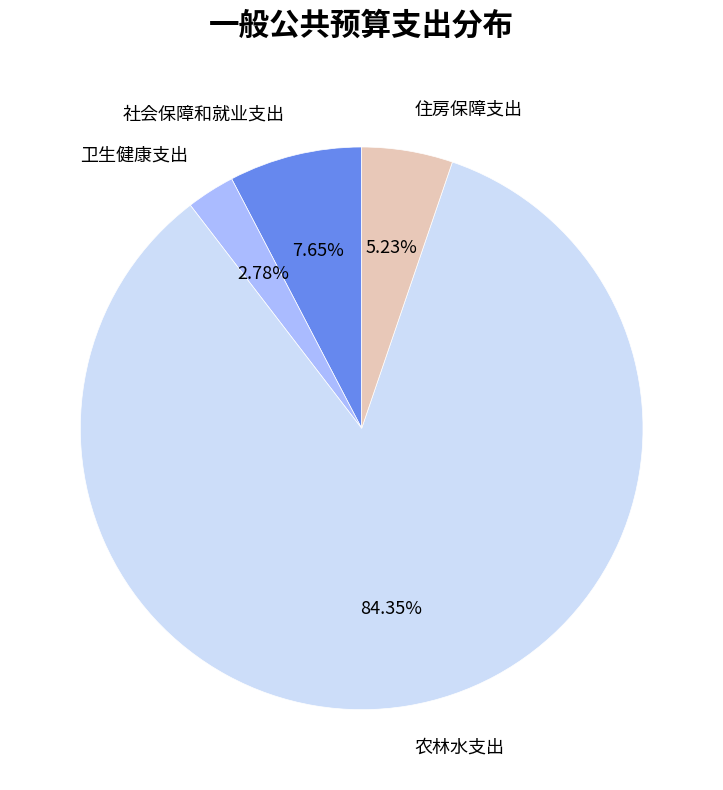

Rank the categories by value from highest to lowest.

农林水支出, 社会保障和就业支出, 住房保障支出, 卫生健康支出